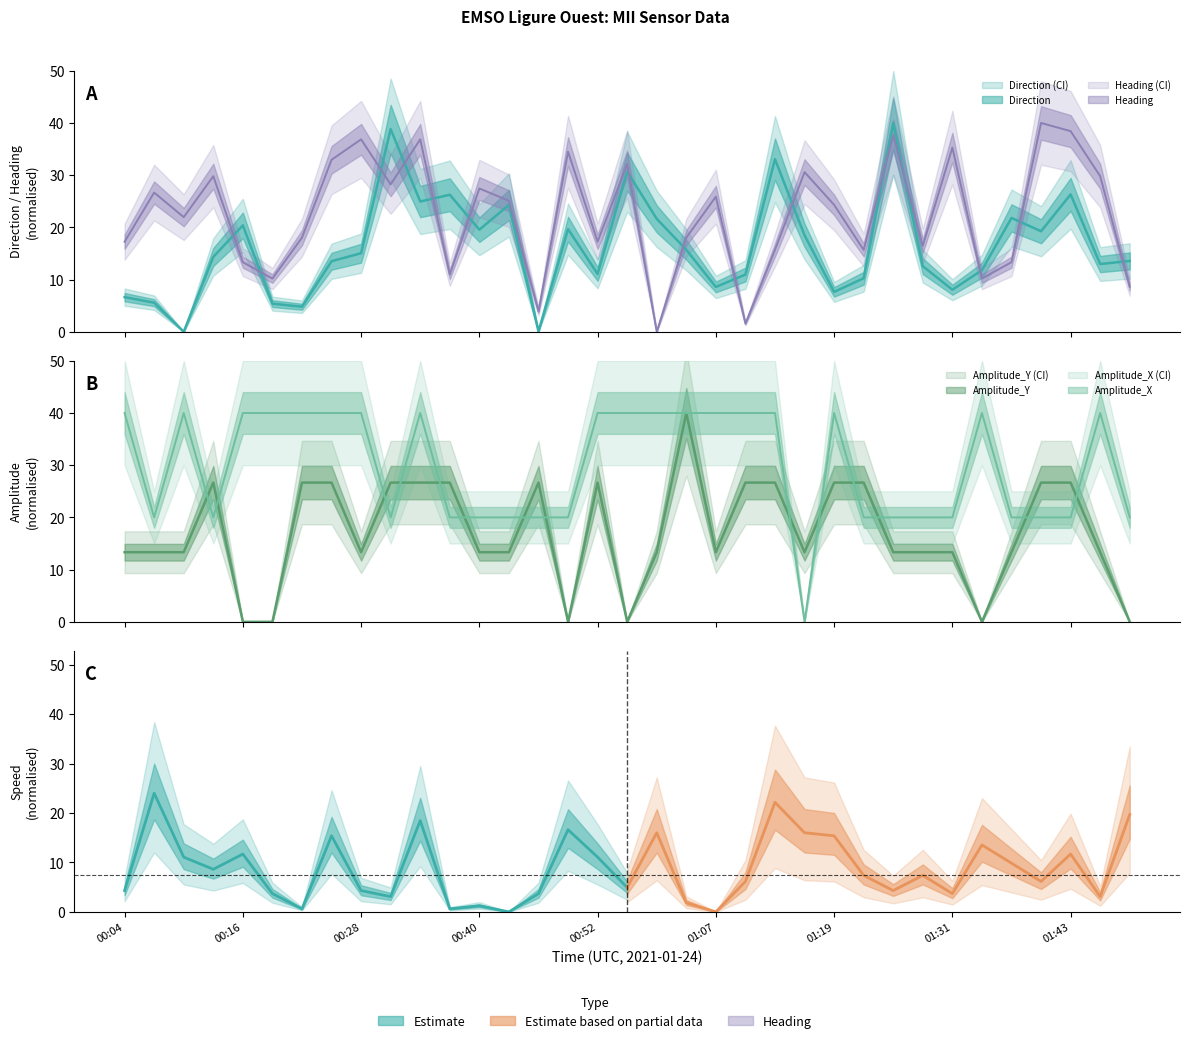

How many interior local peaks does the Direction series have?

10